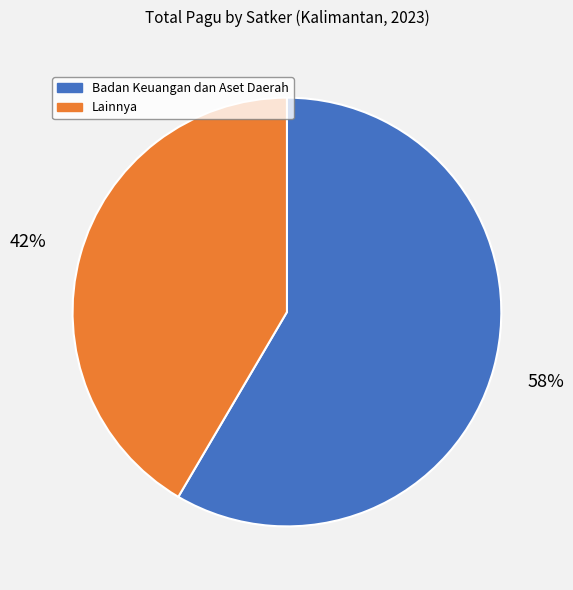

True or false: Badan Keuangan dan Aset Daerah accounts for 58% of the total.

True